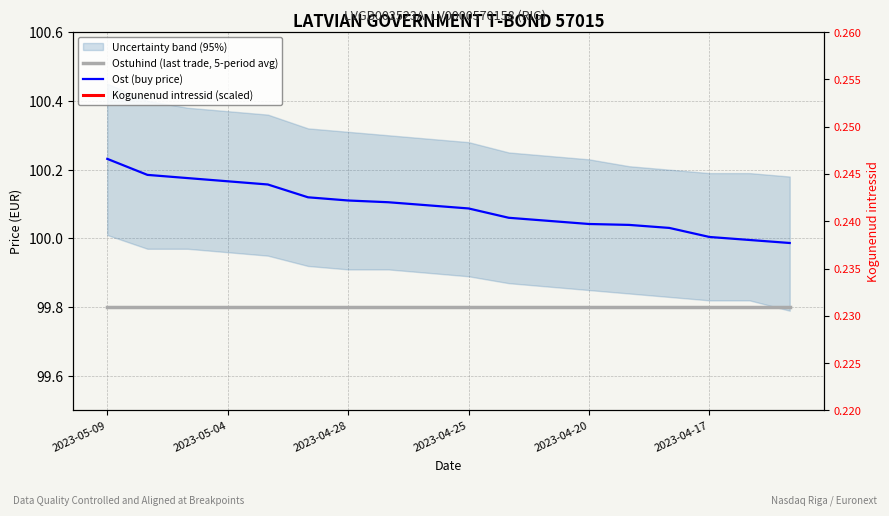

Which category has the lowest value across all series?

2023-05-09